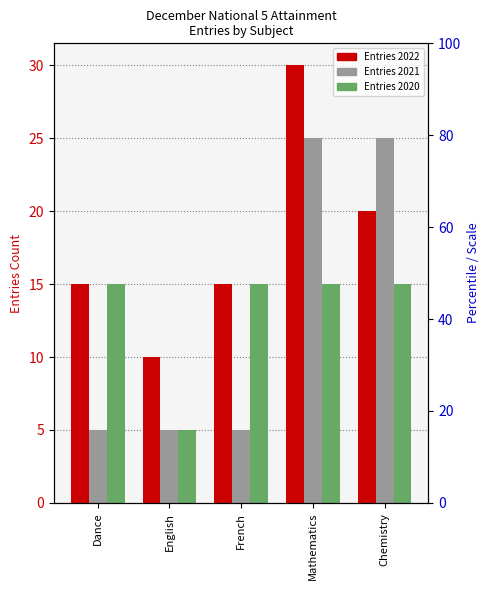

What is the value of the Entries 2021 bar at the 4th from the left?

25